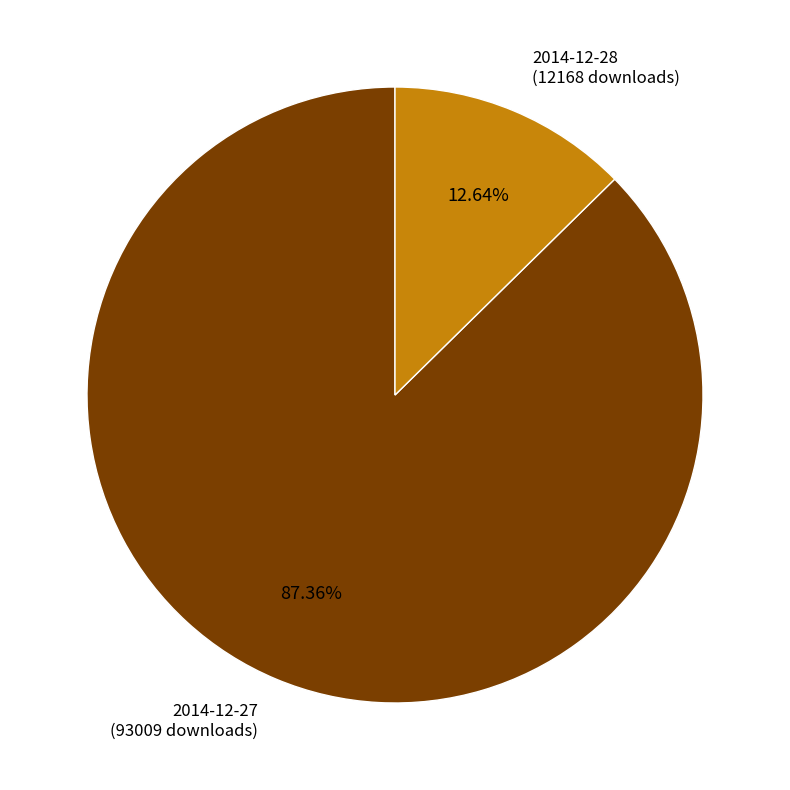

Between 2014-12-28 and 2014-12-27, which is larger?

2014-12-27